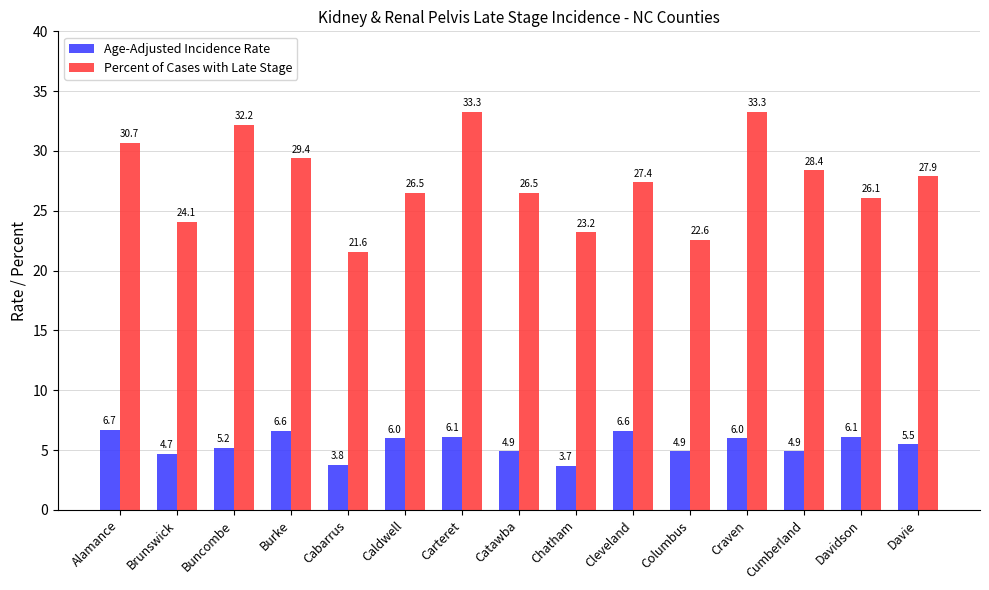

Reading left to right, list all the values displayed in this chart.

Age-Adjusted Incidence Rate: 6.7	4.7	5.2	6.6	3.8	6.0	6.1	4.9	3.7	6.6	4.9	6.0	4.9	6.1	5.5
Percent of Cases with Late Stage: 30.7	24.1	32.2	29.4	21.6	26.5	33.3	26.5	23.2	27.4	22.6	33.3	28.4	26.1	27.9